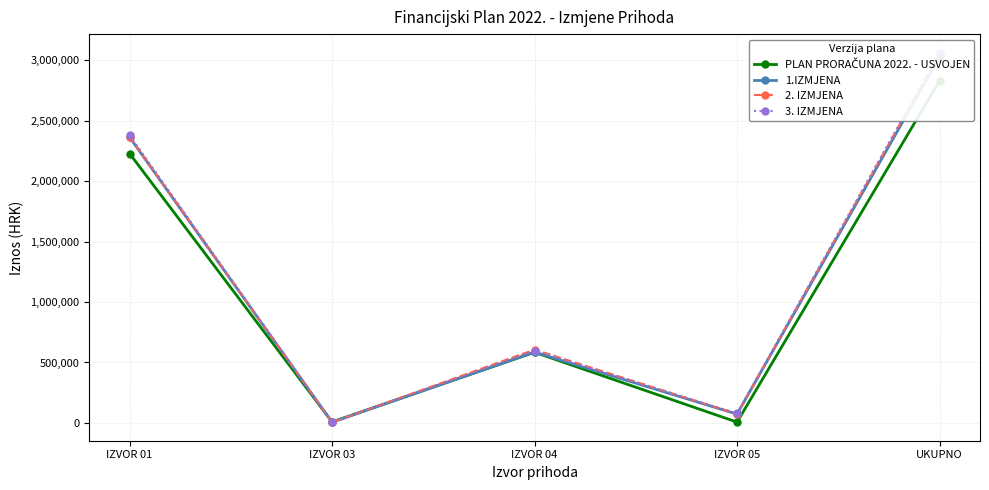

How many values in the 3. IZMJENA series exceed 597800?

2